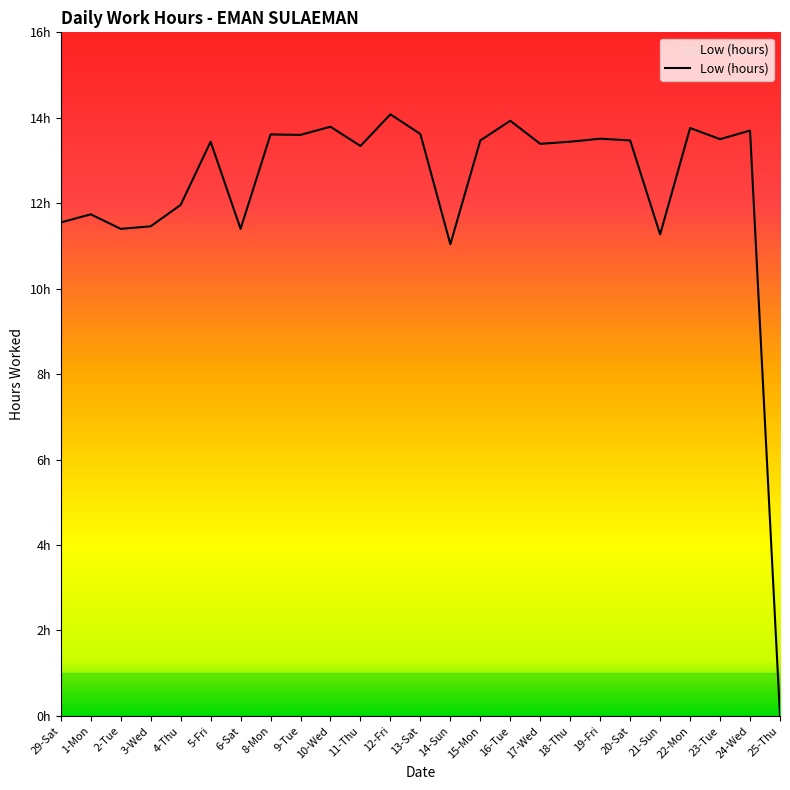

Does the chart display data point markers on the line(s)?

No